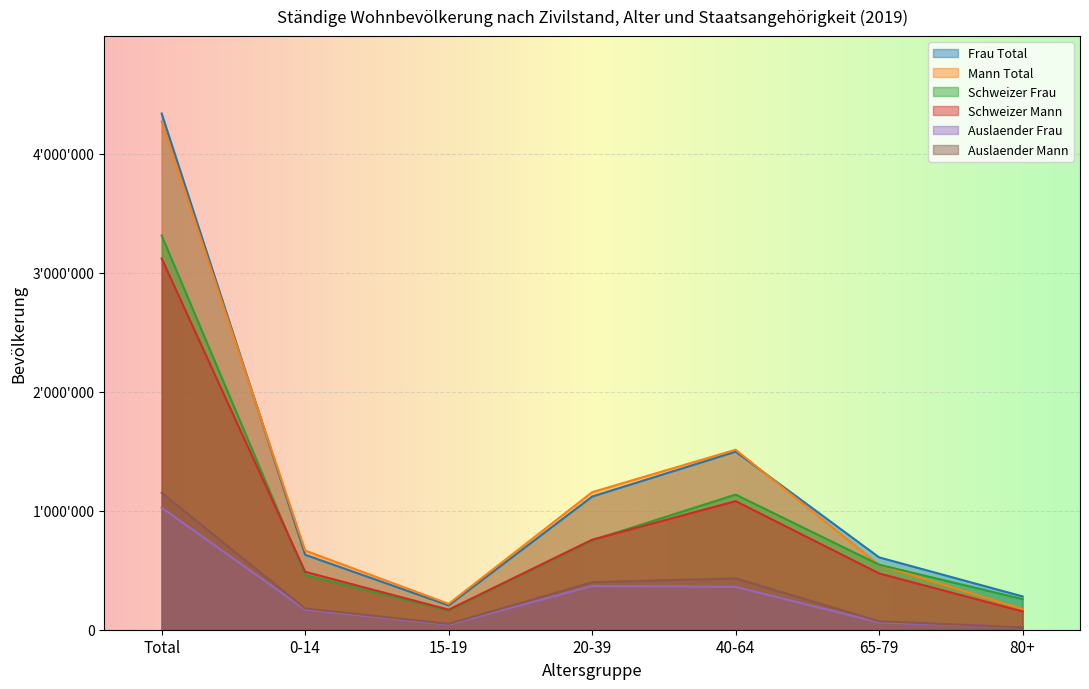

What is the difference between the Mann Total values at 20-39 and 0-14?

490569